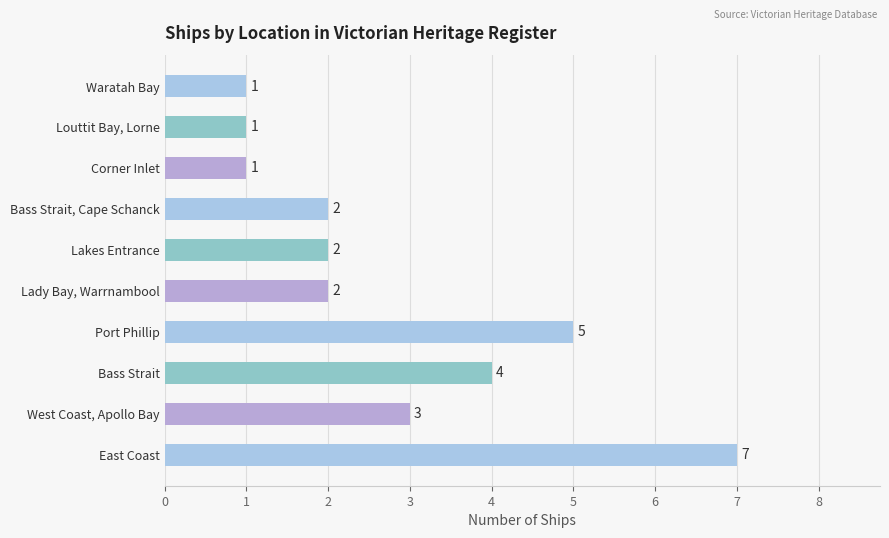

What is the maximum value shown in the chart?

7